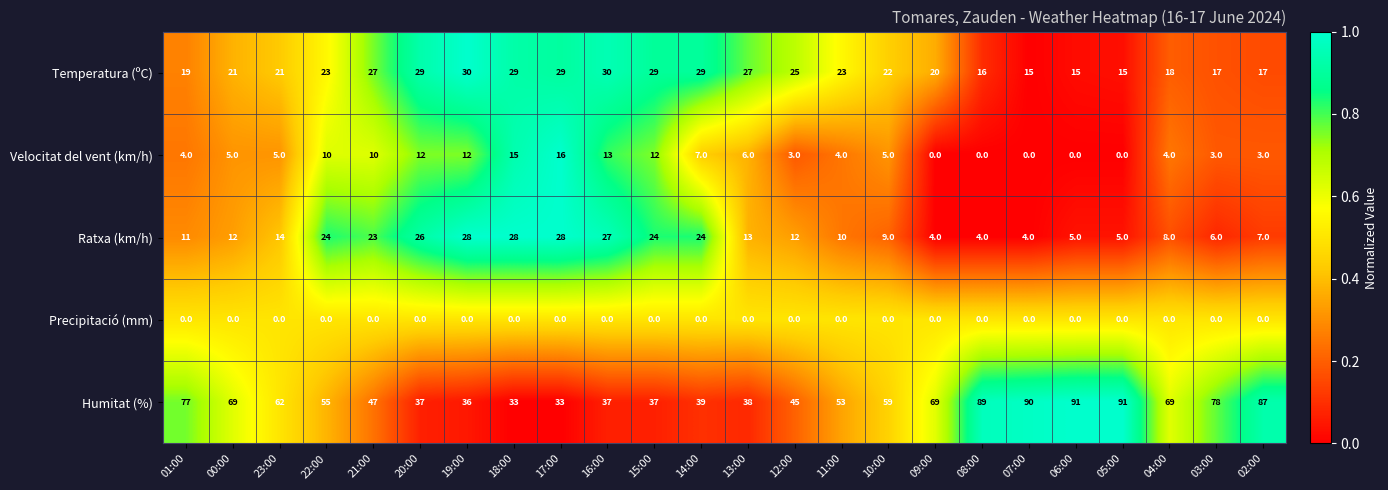

The value of Precipitació (mm) at 09:00 is 0. True or false?

True